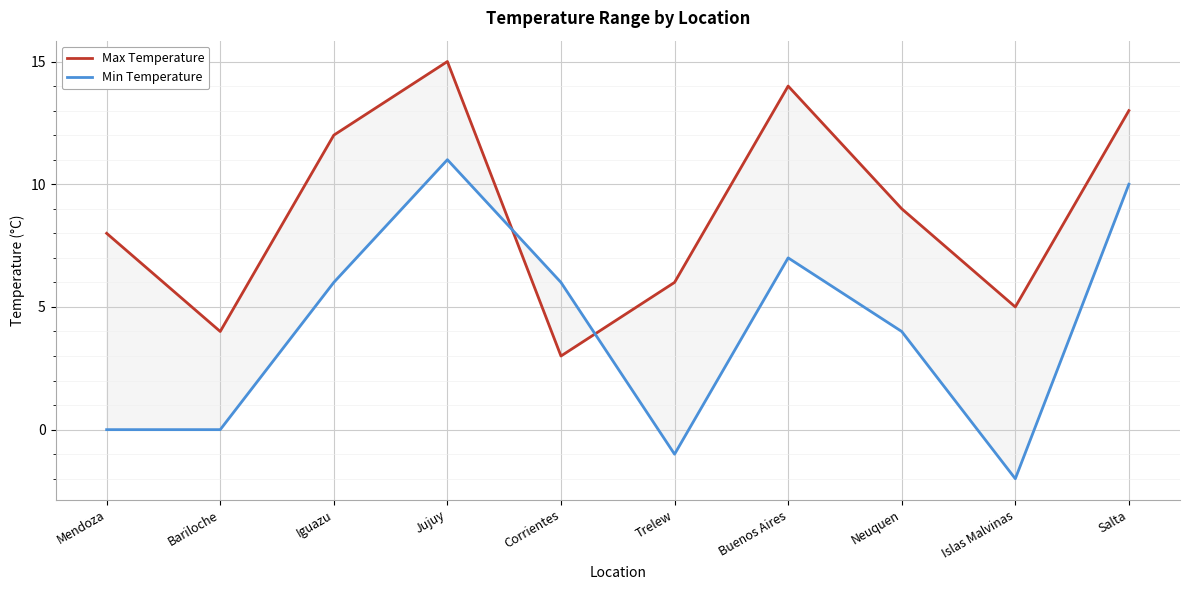

How many values in the Max Temperature series exceed 9?

4